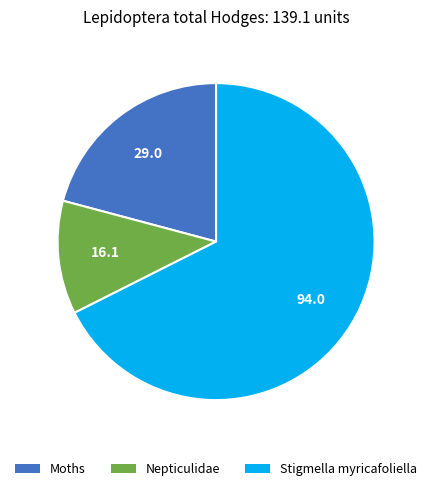

Between Stigmella myricafoliella and Moths, which is larger?

Stigmella myricafoliella